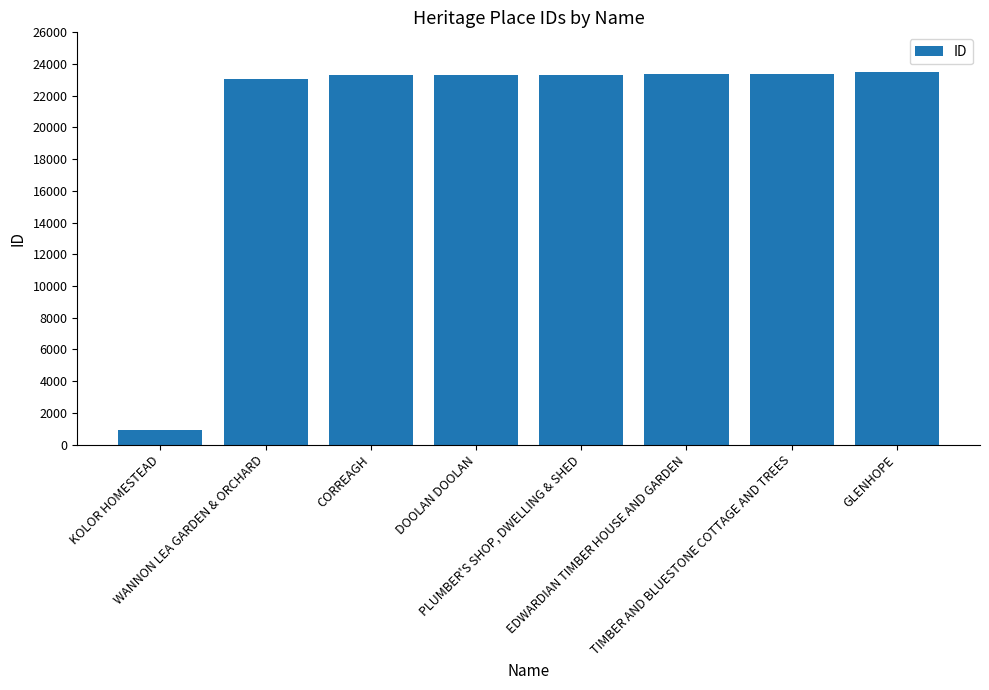

What is the sum of the values at WANNON LEA GARDEN & ORCHARD and TIMBER AND BLUESTONE COTTAGE AND TREES?

46420